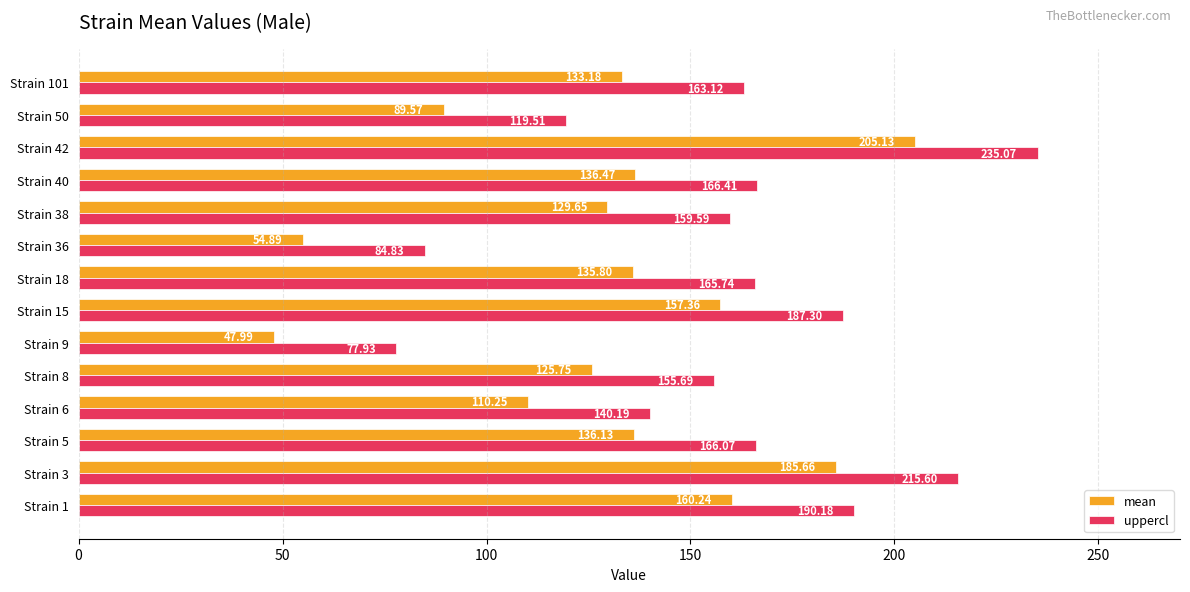

How many data points in uppercl are above 165?

7